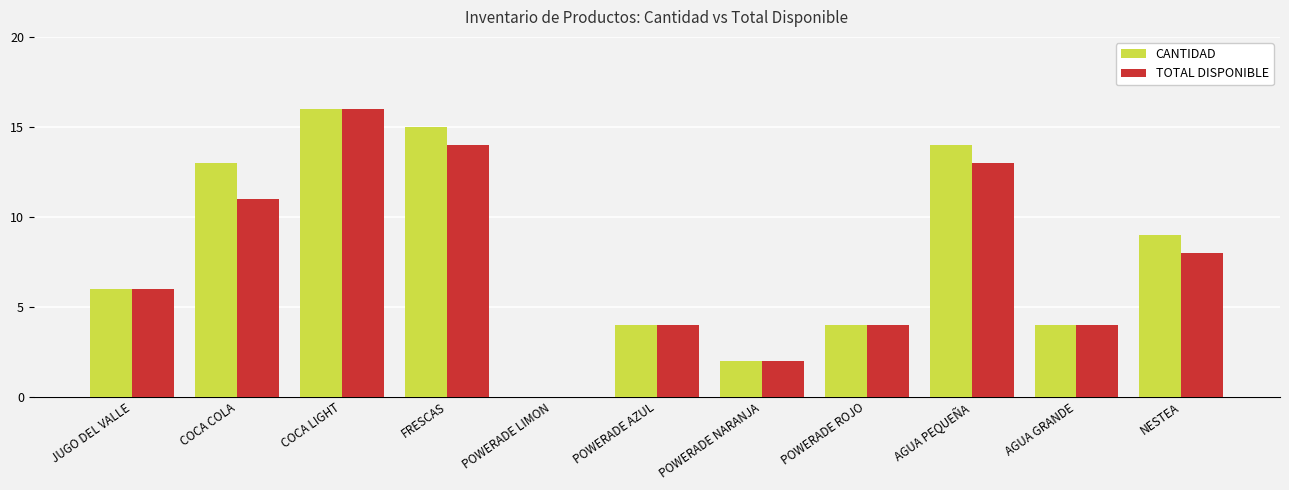

What is the sum of the CANTIDAD values at FRESCAS and POWERADE LIMON?

15